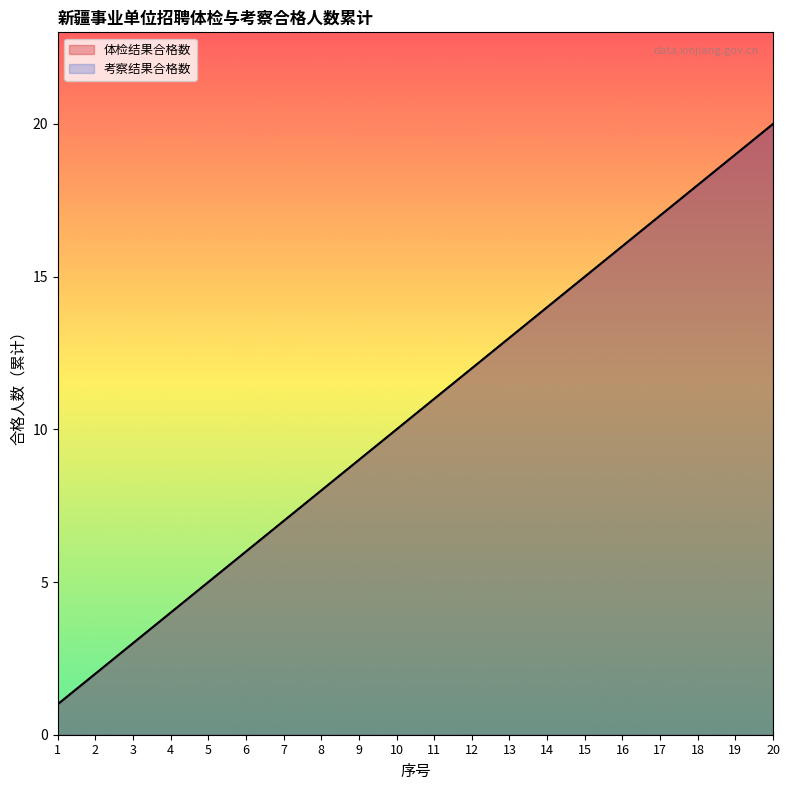

What is the difference between the maximum and minimum values in the 考察结果合格数 series?

19